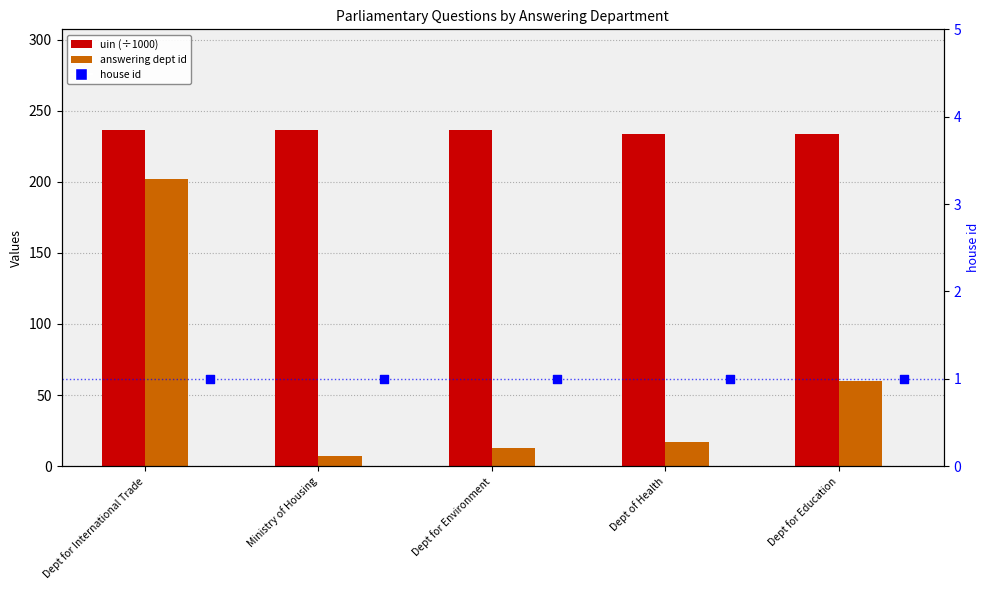

At which category is the sum across all series the highest?

Dept for International Trade